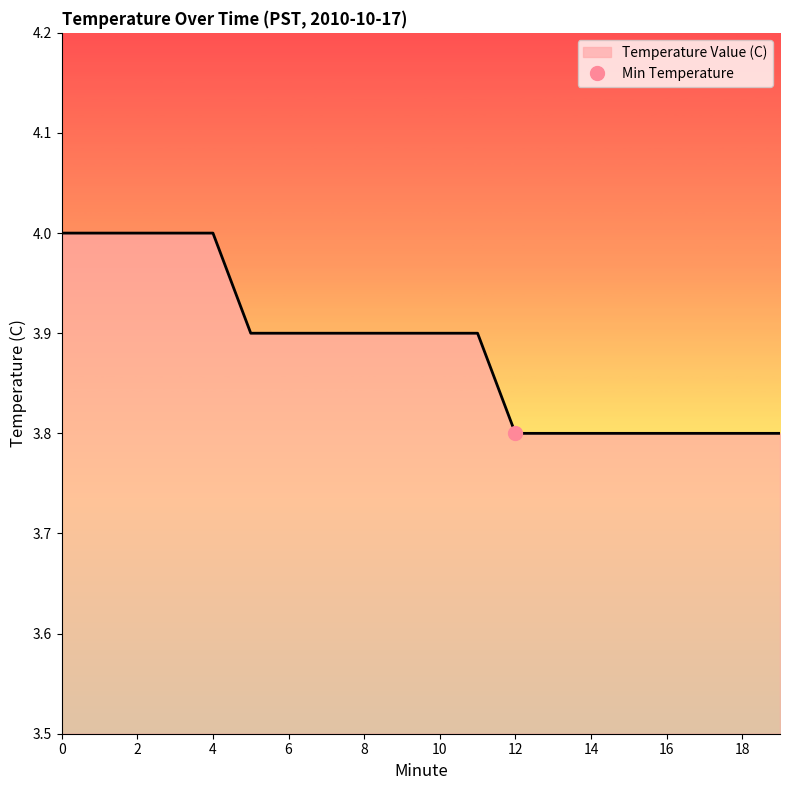

Reading right to left, transcribe all the data shown in this chart.

19=3.8	18=3.8	17=3.8	16=3.8	15=3.8	14=3.8	13=3.8	12=3.8	11=3.9	10=3.9	9=3.9	8=3.9	7=3.9	6=3.9	5=3.9	4=4.0	3=4.0	2=4.0	1=4.0	0=4.0